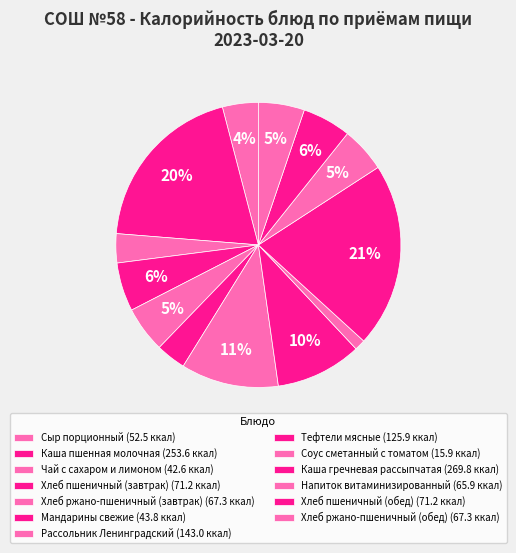

Does any single category account for the majority?

No